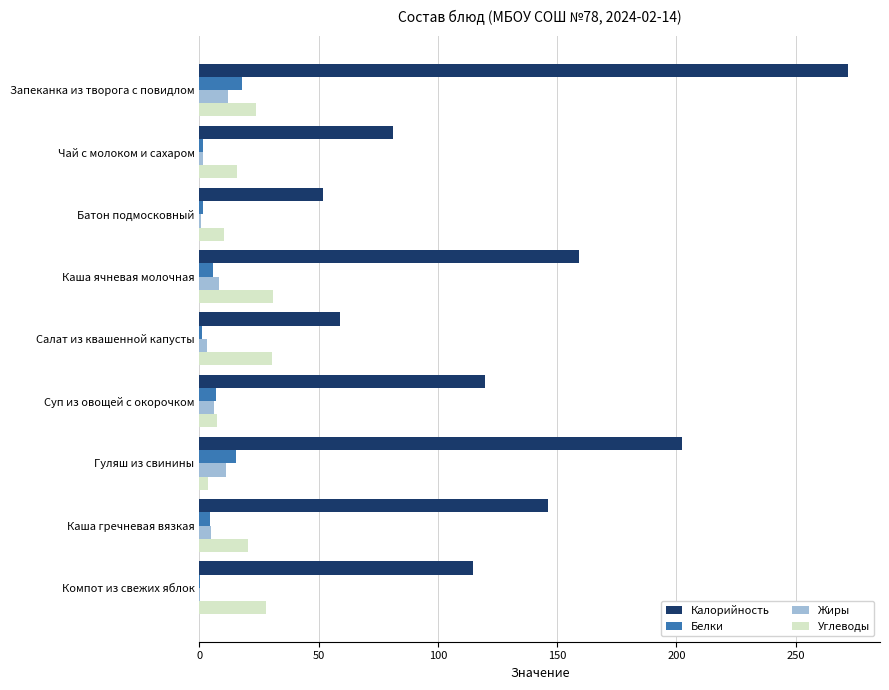

Which label corresponds to the largest value in the chart?

Запеканка из творога с повидлом